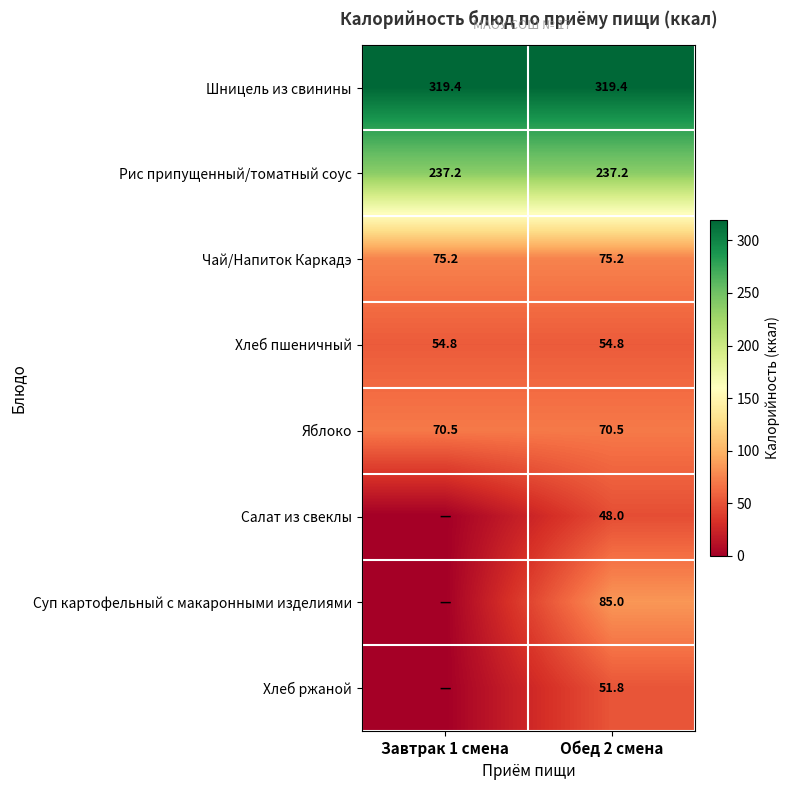

The value of Салат из свеклы at Обед 2 смена is 76.5. True or false?

False